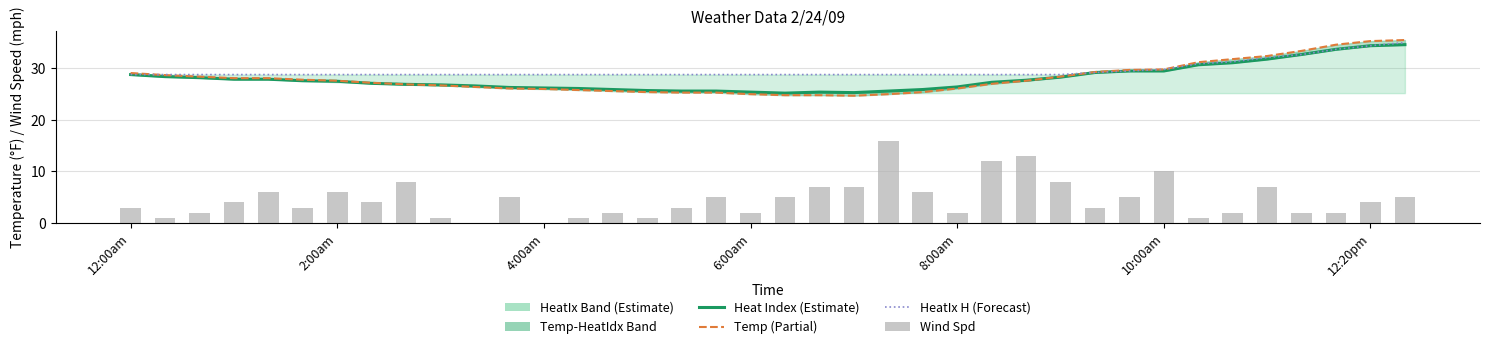

What is the average value of the Wind Spd series?

4.6